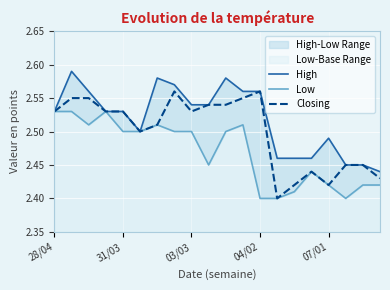

True or false: Closing and Low cross at least once.

False